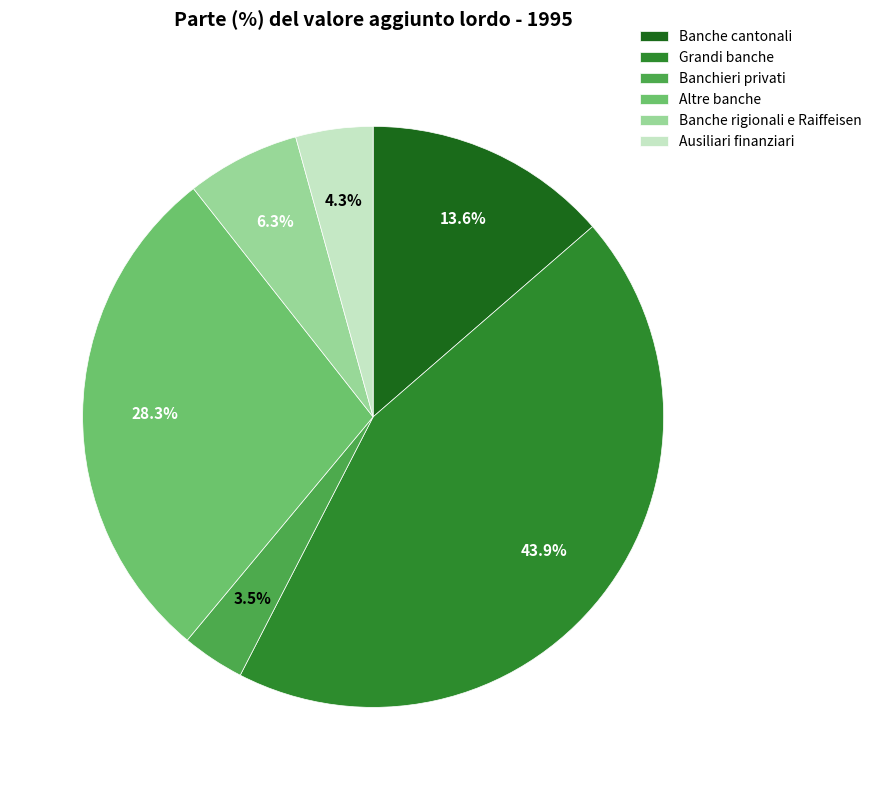

Does Banchieri privati account for over 50% of the chart?

No